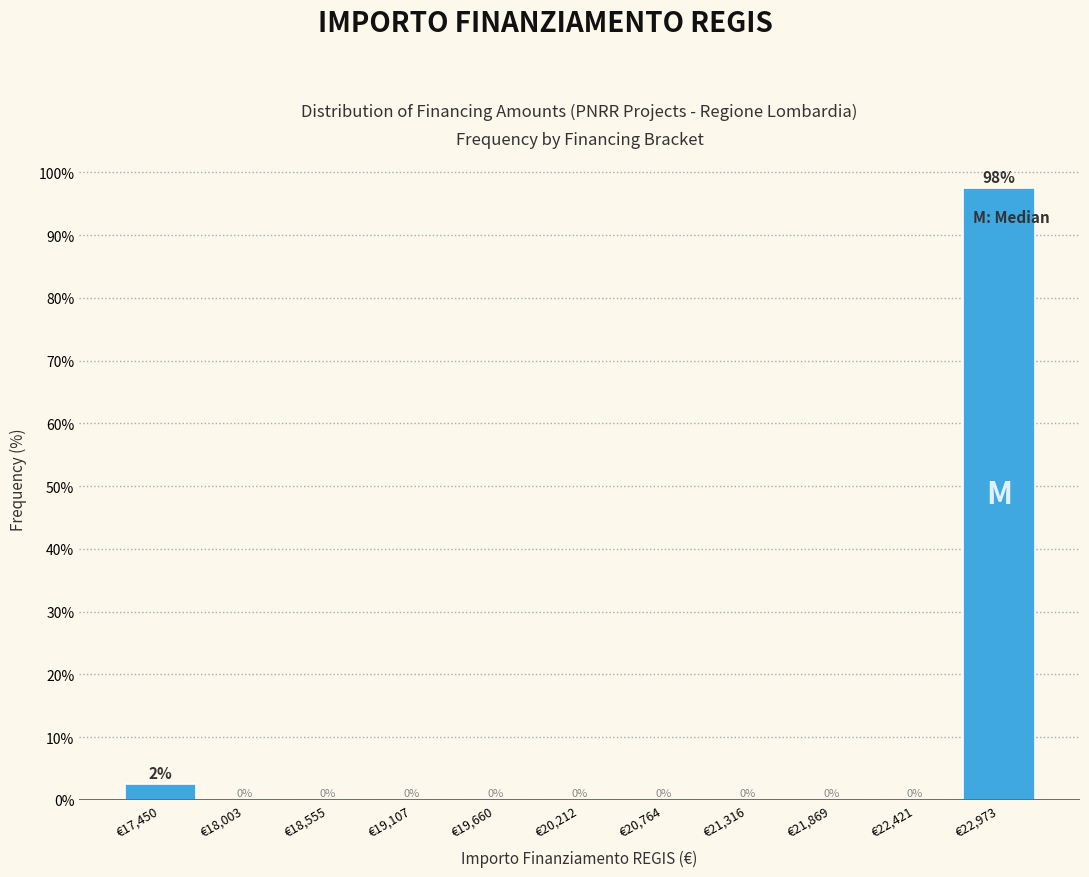

Over which range of the x-axis is the bar tallest?

22700 to 23300